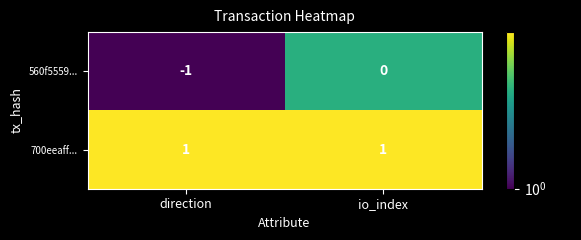

At which category is the sum across all series the highest?

io_index